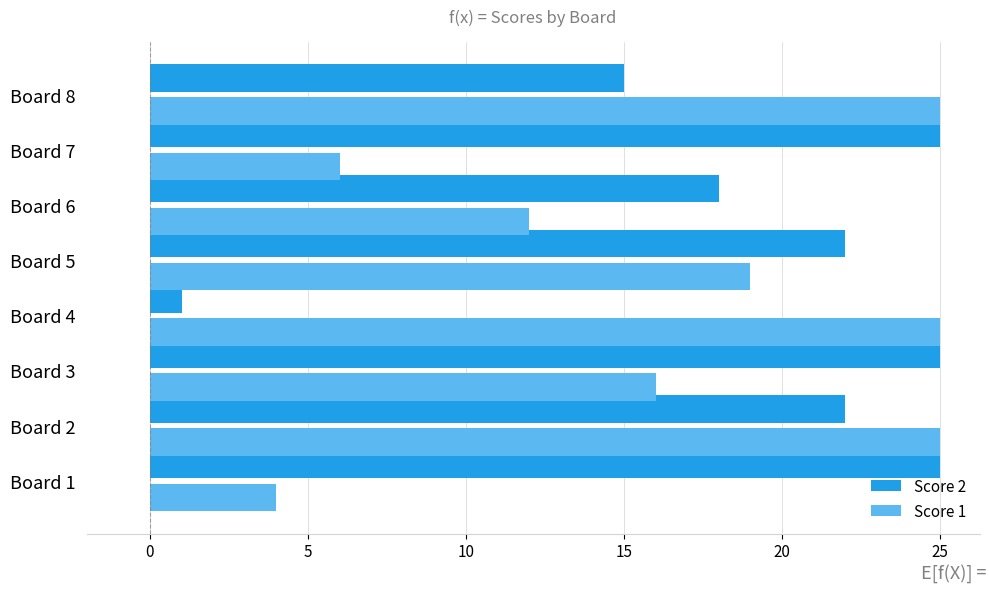

Rank the series at Board 7 from highest to lowest value.

Score 2, Score 1